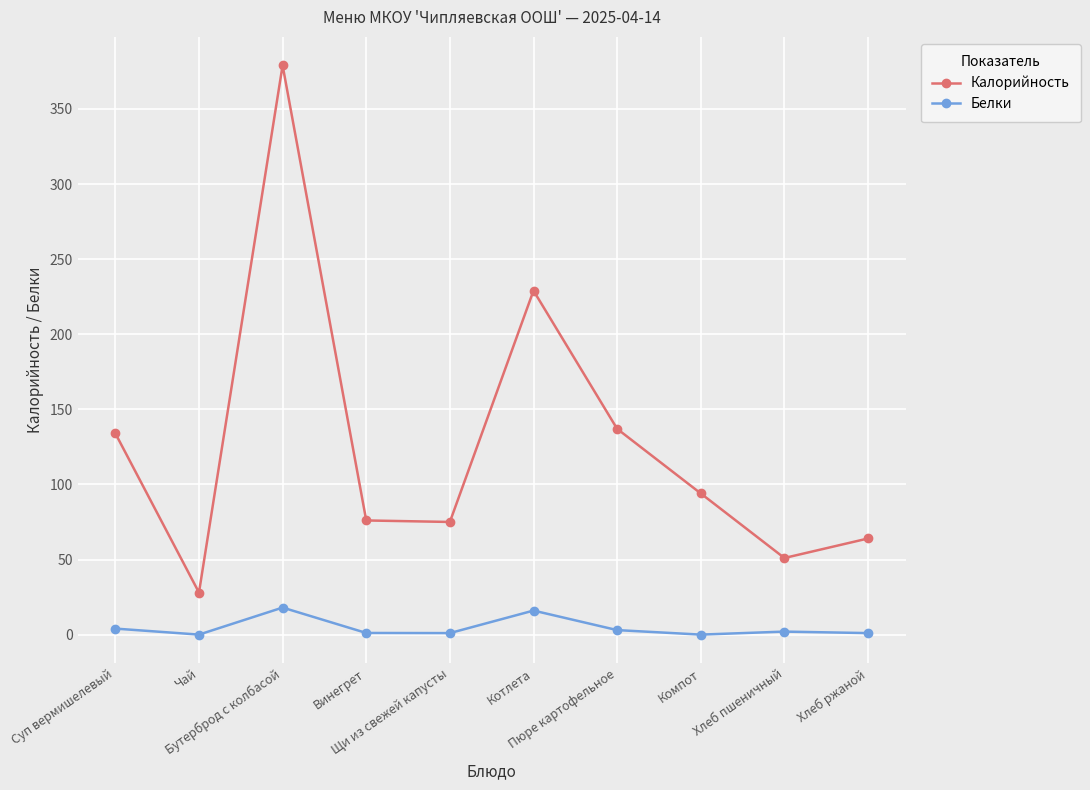

What is the difference between the Калорийность values at Котлета and Щи из свежей капусты?

154.0